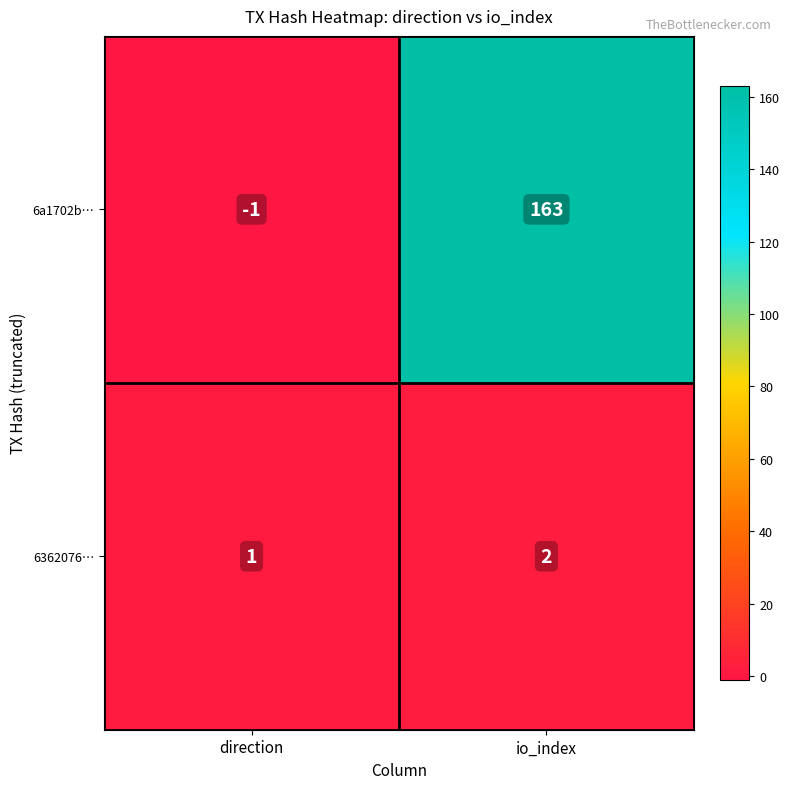

Reading right to left, extract all data points from this chart.

6a1702b…: 163	-1
6362076…: 2	1